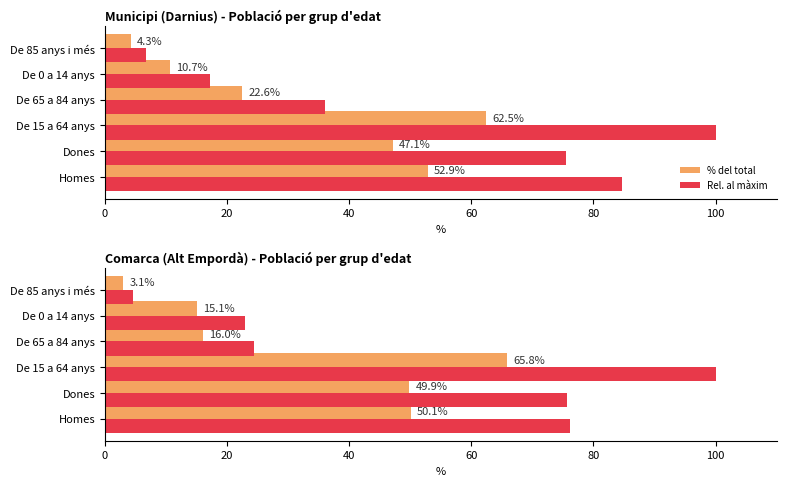

What are all the series names shown in the legend?

% del total, Rel. al màxim